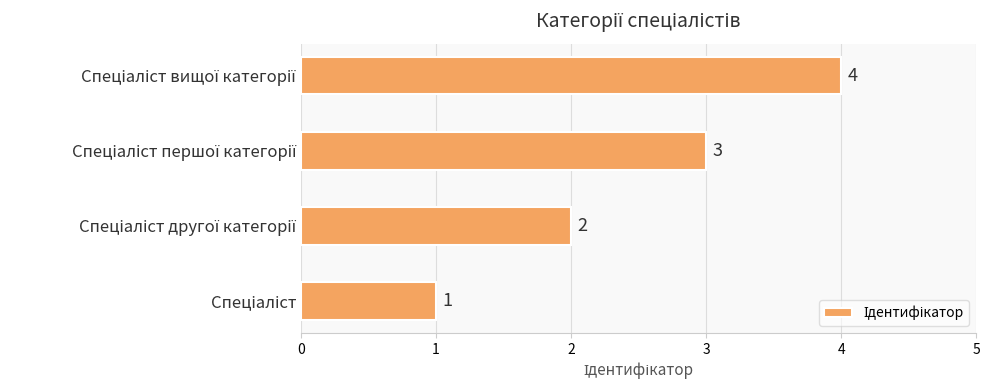

What is the greatest value displayed?

4